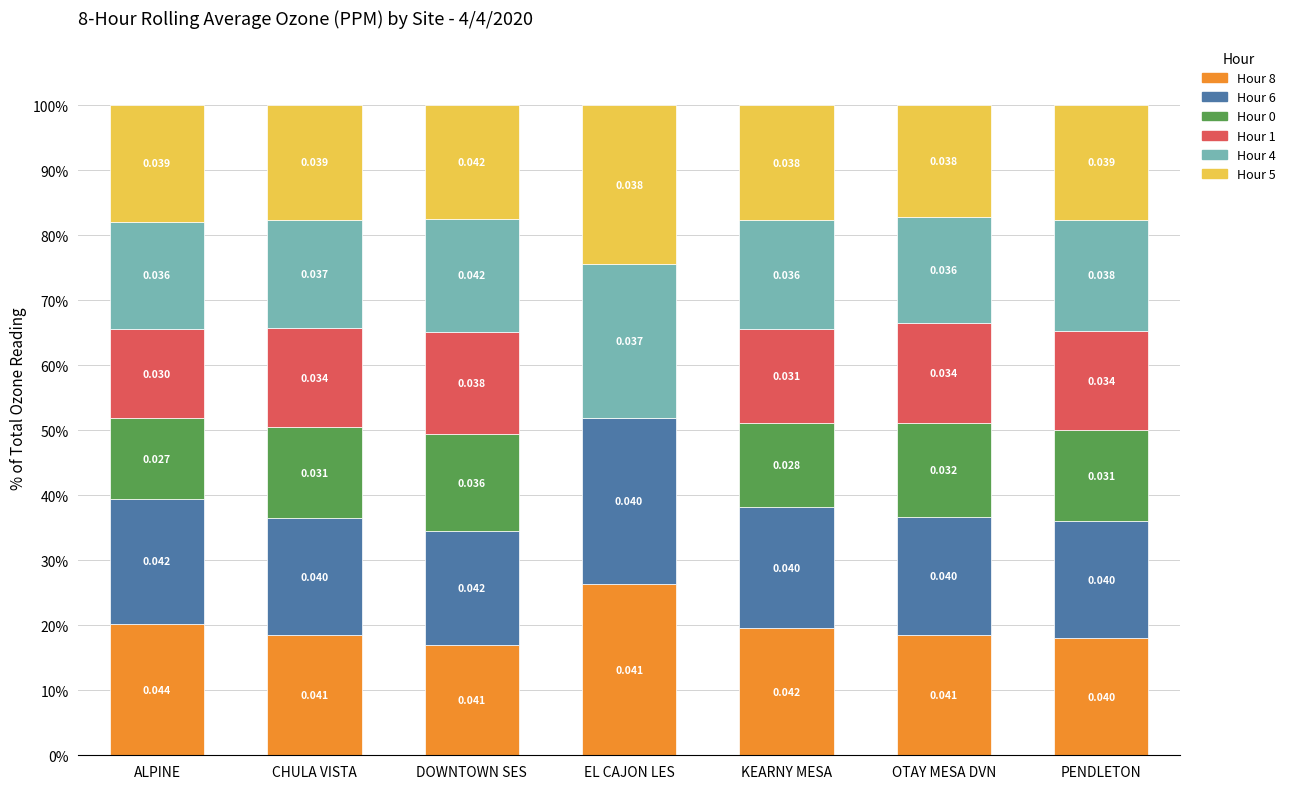

What are all the series names shown in the legend?

Hour 8, Hour 6, Hour 0, Hour 1, Hour 4, Hour 5